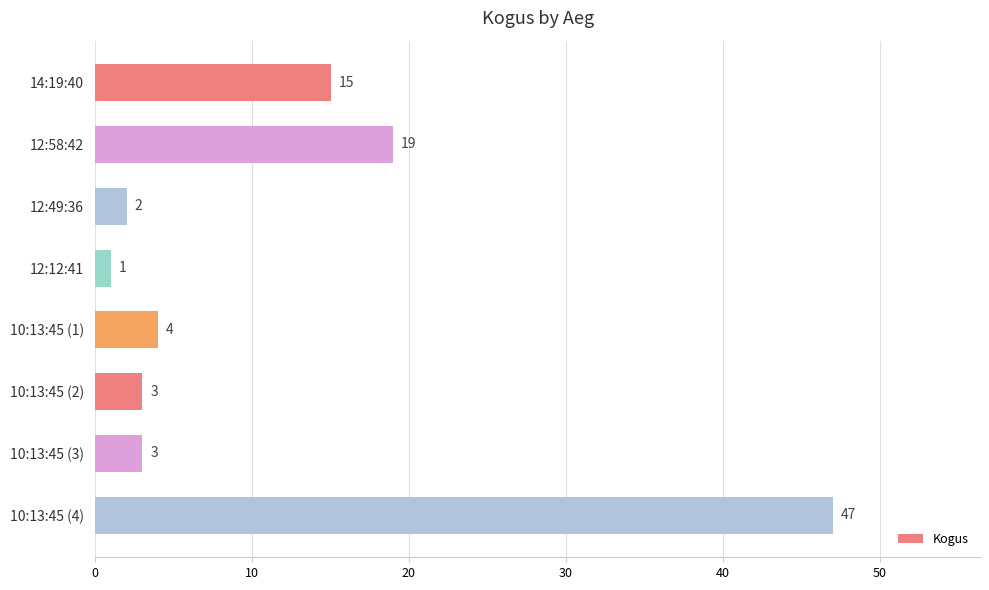

Reading top to bottom, extract all data points from this chart.

14:19:40=15	12:58:42=19	12:49:36=2	12:12:41=1	10:13:45 (1)=4	10:13:45 (2)=3	10:13:45 (3)=3	10:13:45 (4)=47